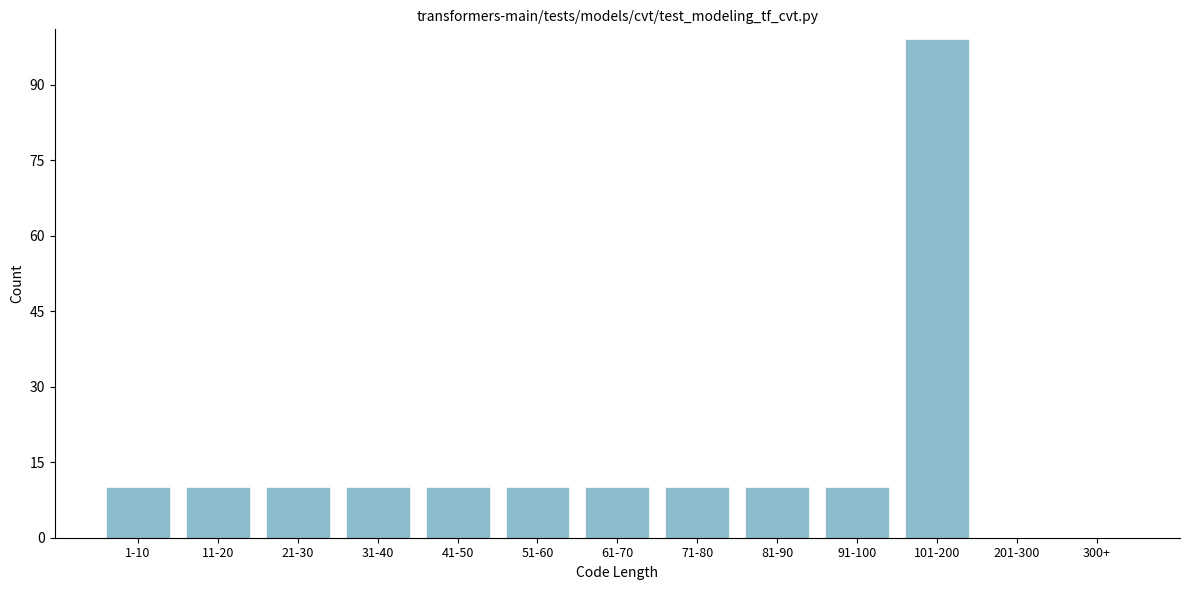

Reading left to right, list all the values displayed in this chart.

1-10=10	11-20=10	21-30=10	31-40=10	41-50=10	51-60=10	61-70=10	71-80=10	81-90=10	91-100=10	101-200=99	201-300=0	300+=0